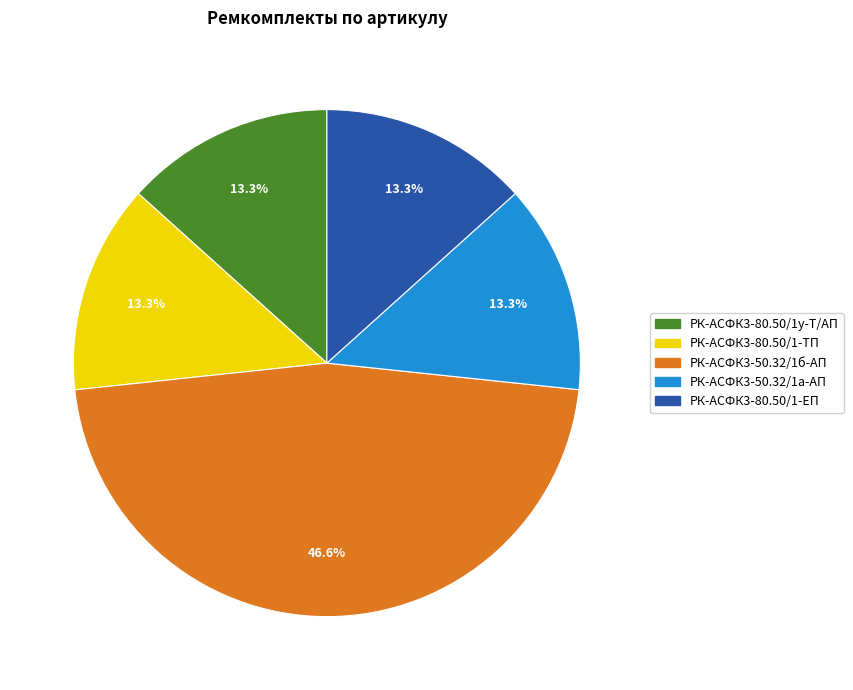

Do РК-АСФК3-80.50/1-ЕП and РК-АСФК3-80.50/1-ТП together represent more than half of the pie?

No